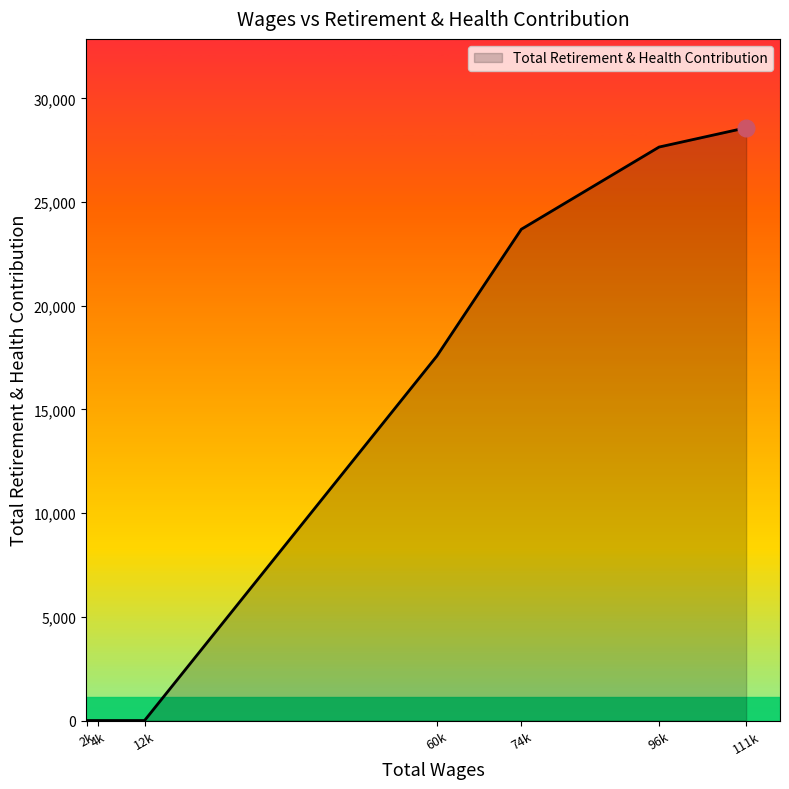

What is the greatest value displayed?

28582